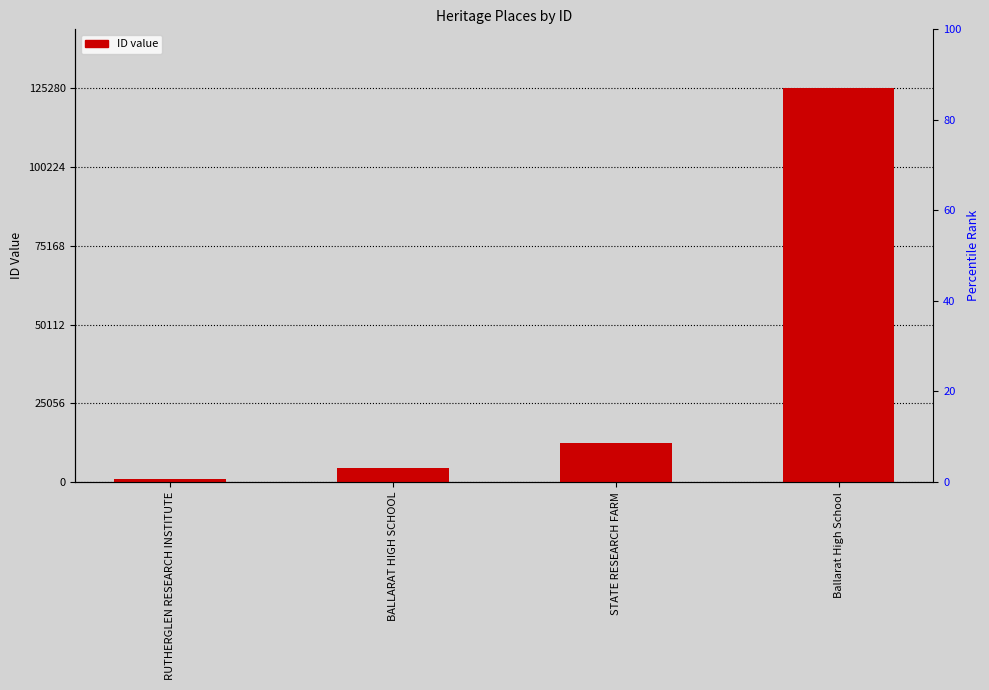

What is the minimum value shown in the chart?

1006